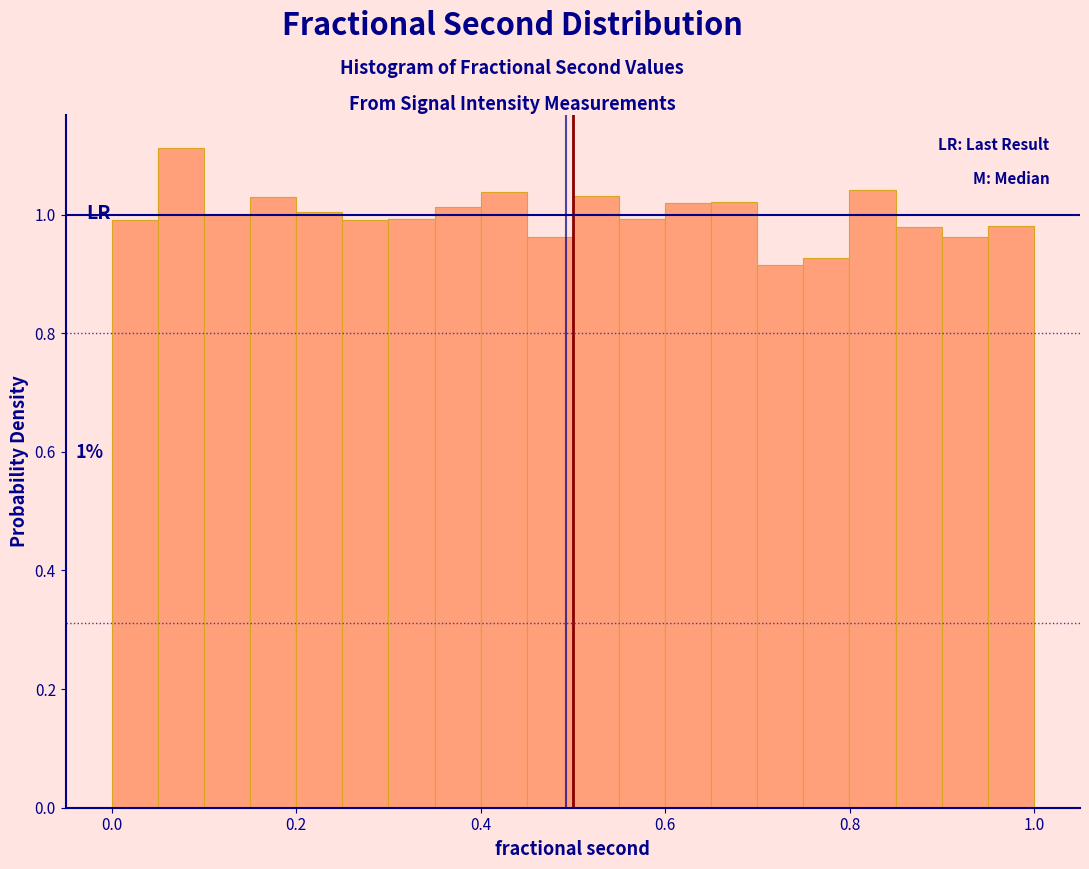

Read against the x-axis, roughly where is the centre of the tallest bar?

0.08